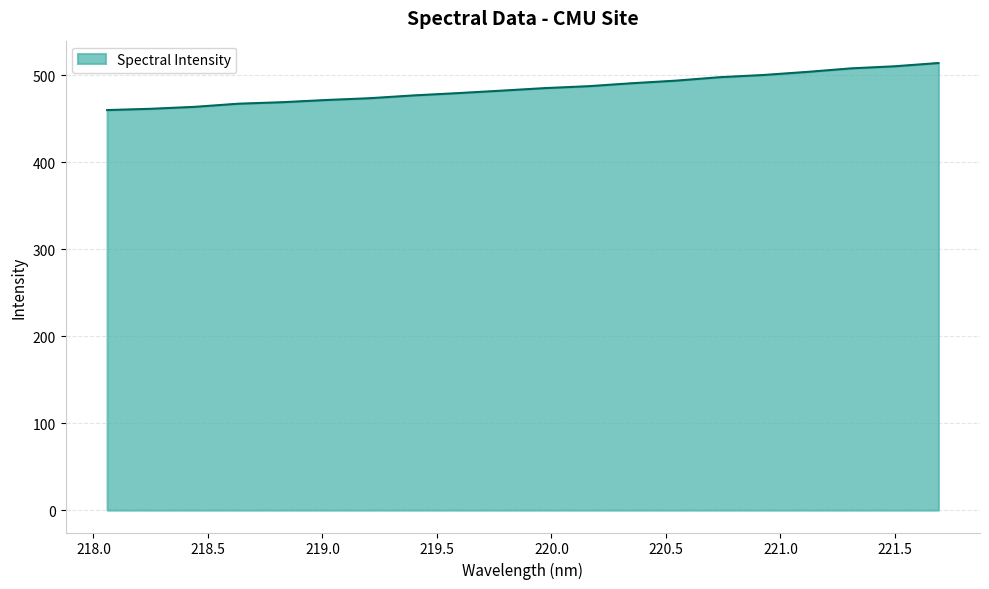

How many values exceed 485?

10